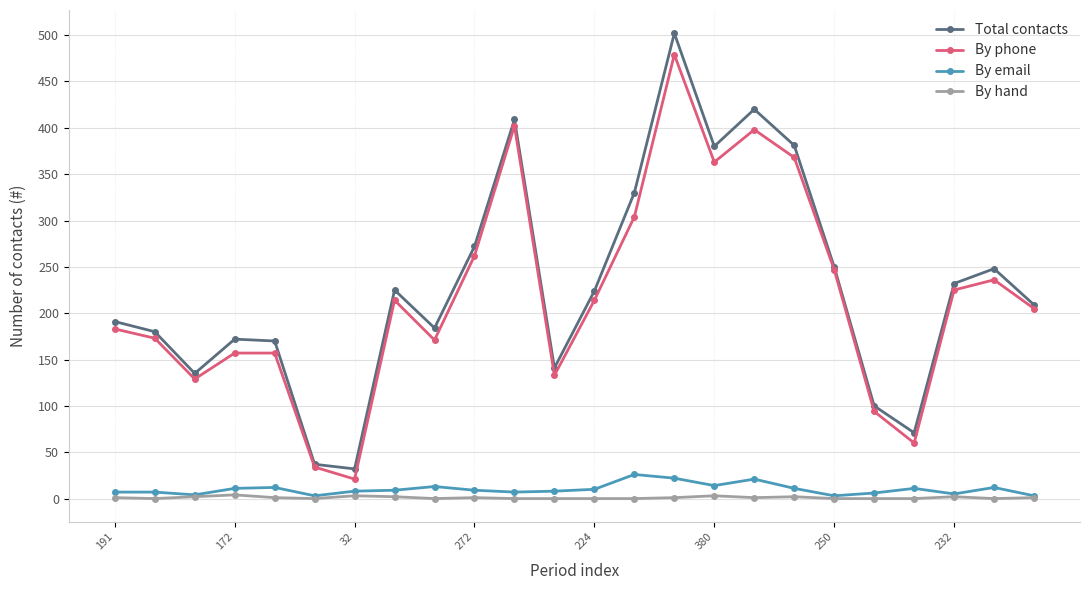

True or false: By hand has more than 0 points higher than both neighbors.

True